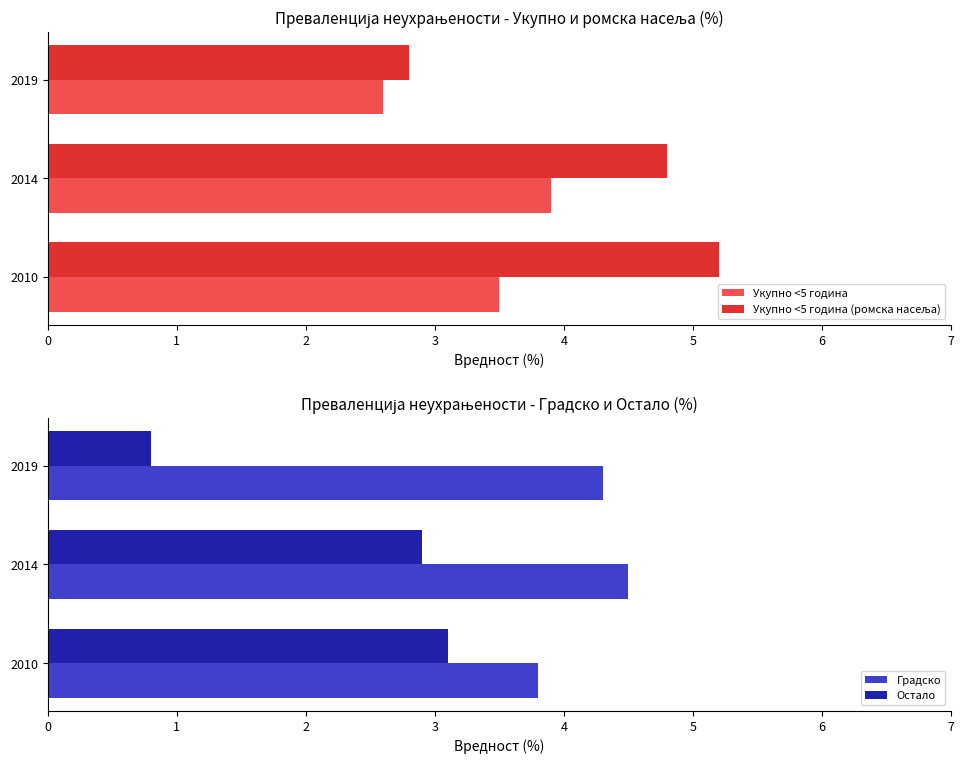

What is the average value of the Укупно <5 година (ромска насеља) series?

4.3